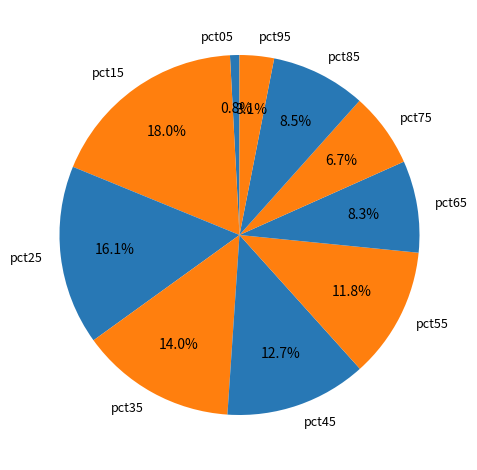

Which slice is the largest?

pct15